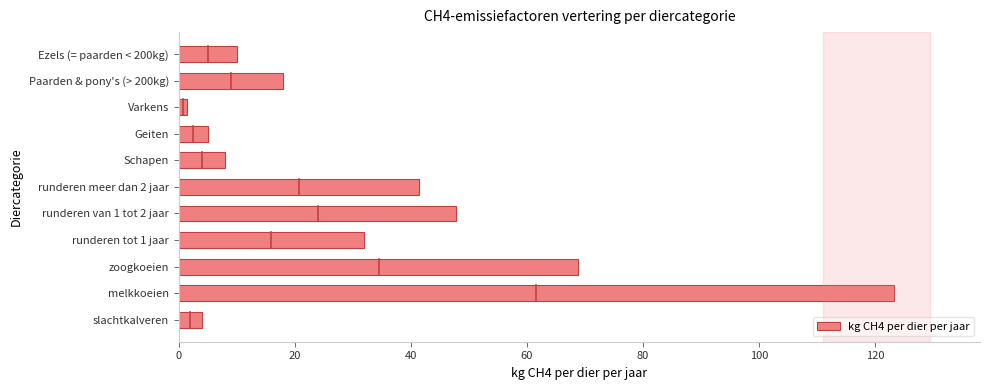

Between Varkens and melkkoeien, which is larger?

melkkoeien